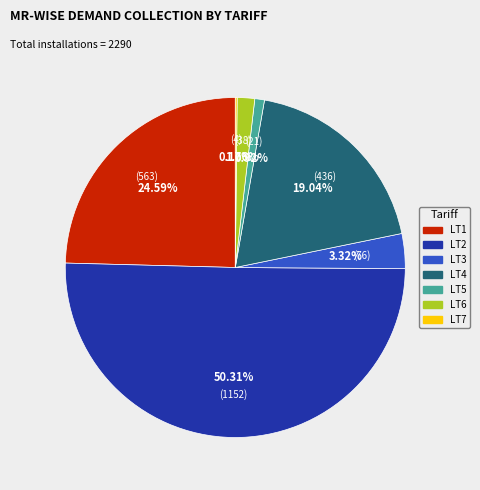

Do LT2 and LT6 together represent more than half of the pie?

Yes